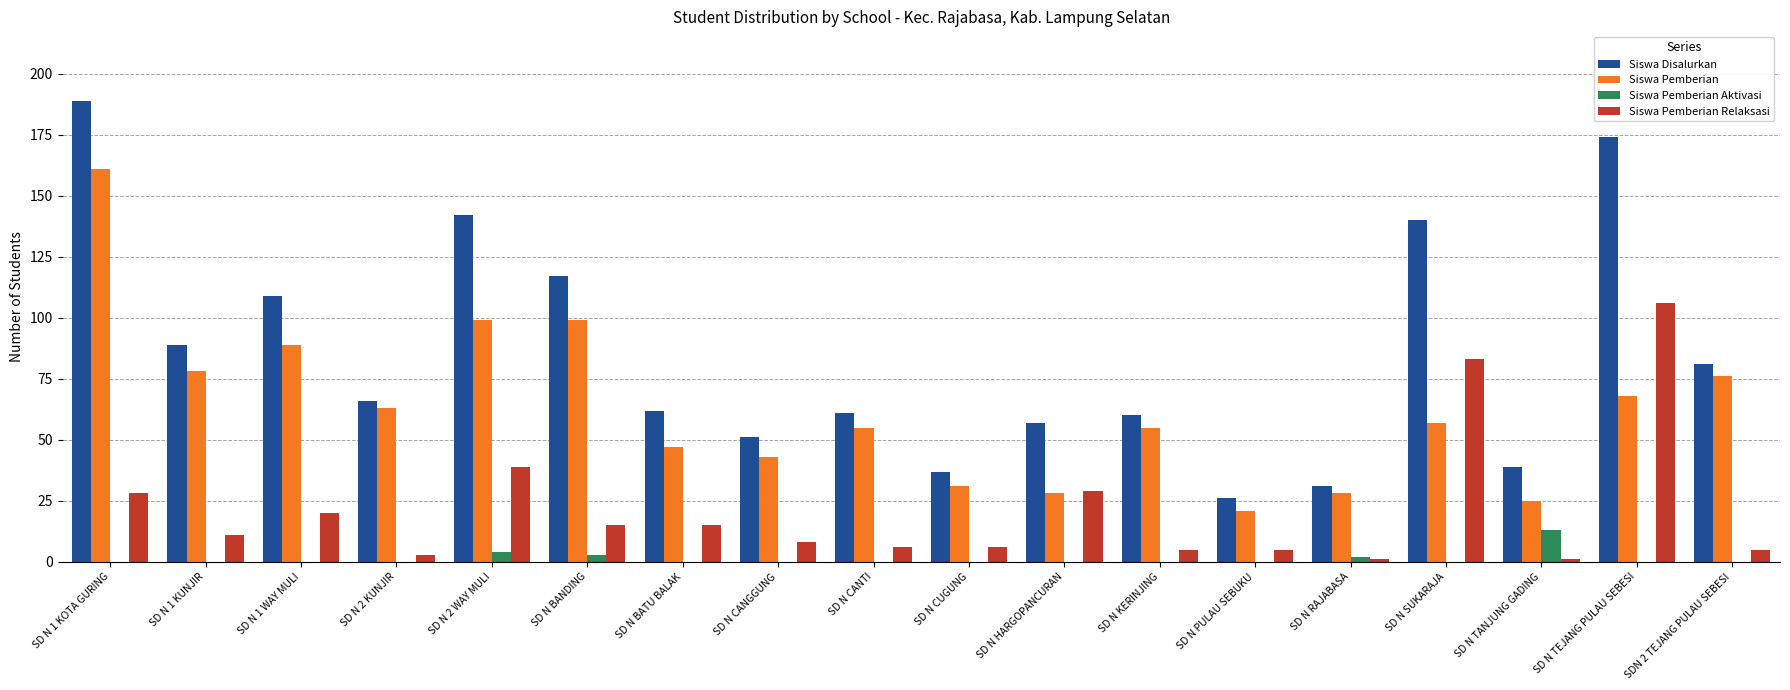

Between SD N BANDING and SD N KERINJING, which series saw the biggest shift?

Siswa Disalurkan